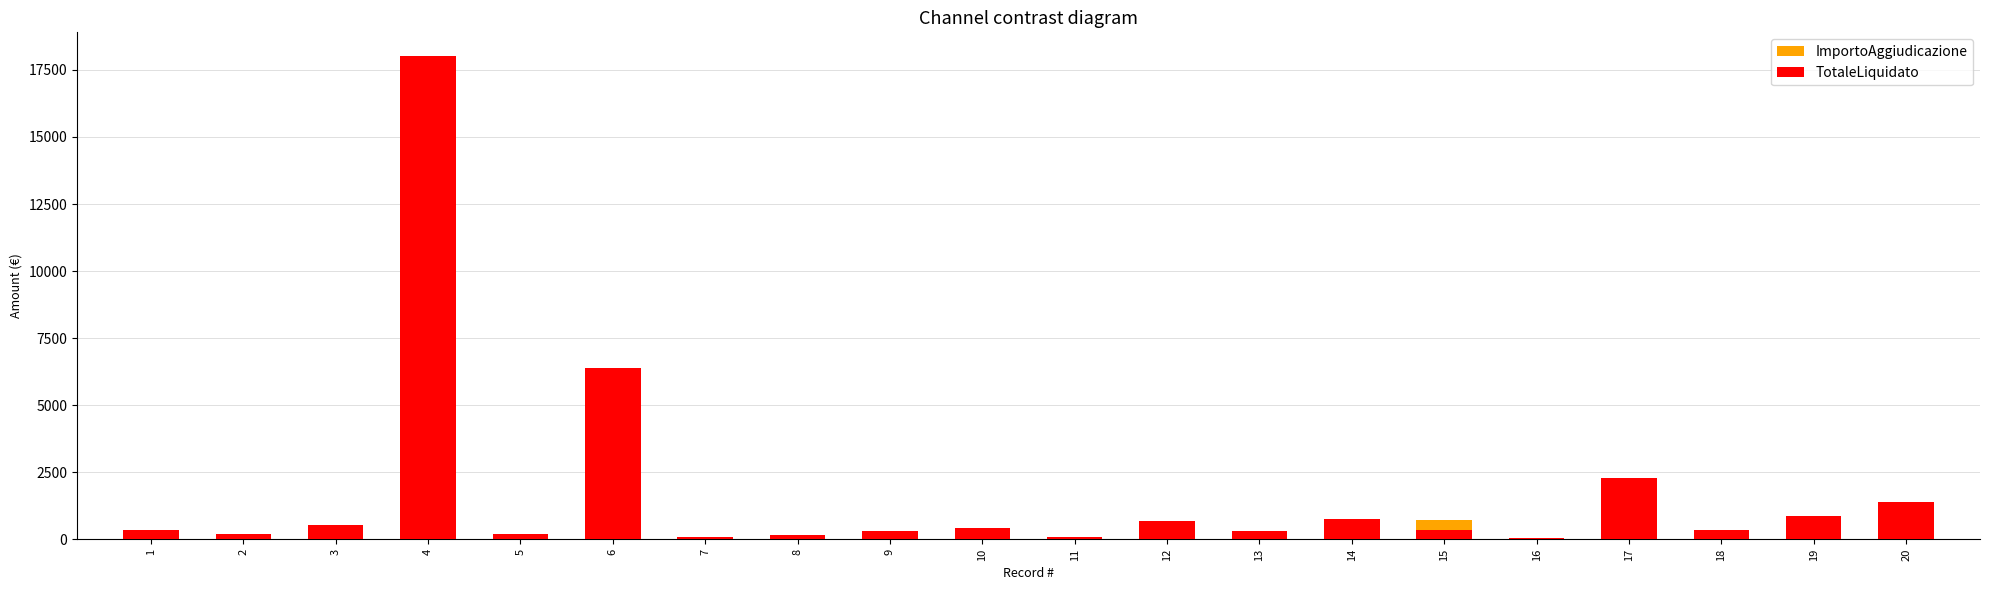

Read the ImportoAggiudicazione value at 10.

430.0